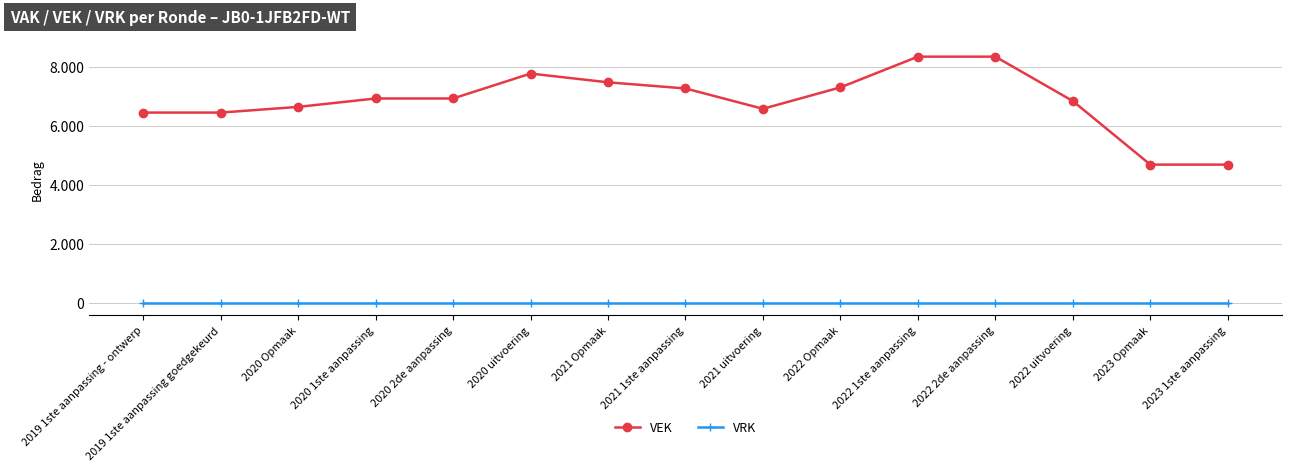

Which category has the highest value in the VRK series?

2019 1ste aanpassing - ontwerp